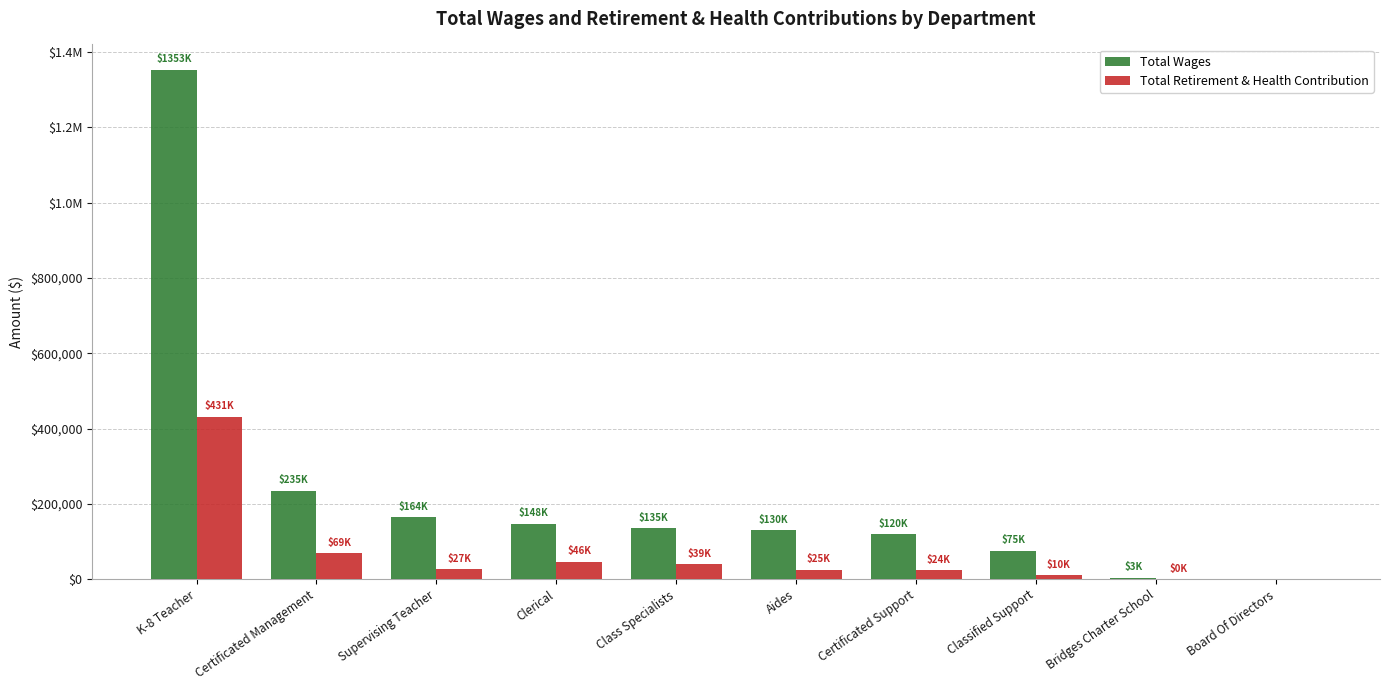

Are the bars grouped side by side (vs. stacked)?

Yes